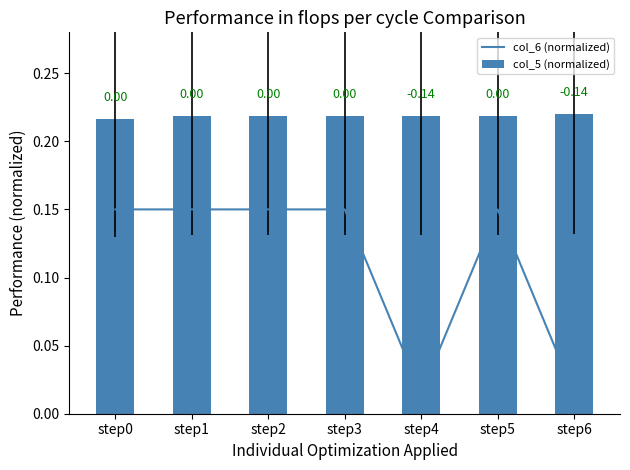

What is the approximate value of col_6 (normalized) at step3?

0.1